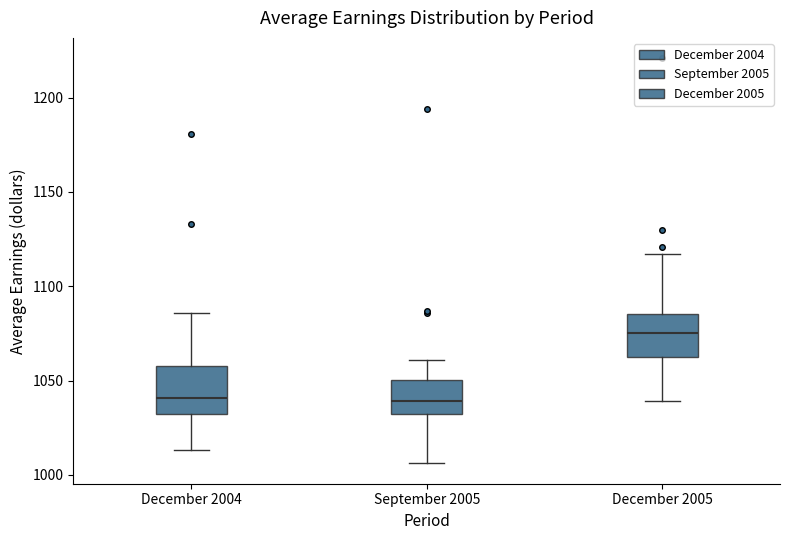

Reading left to right, transcribe this box plot: for each box, give where its median line is, the range the box spans, and where its two whiskers end, as read against the y-axis. The values are not printed on the chart, so give them approximately, as read against the axis.

December 2004: median 1040, box 1030 to 1060, whiskers 1015 to 1085
September 2005: median 1040, box 1030 to 1050, whiskers 1005 to 1060
December 2005: median 1075, box 1060 to 1085, whiskers 1040 to 1115